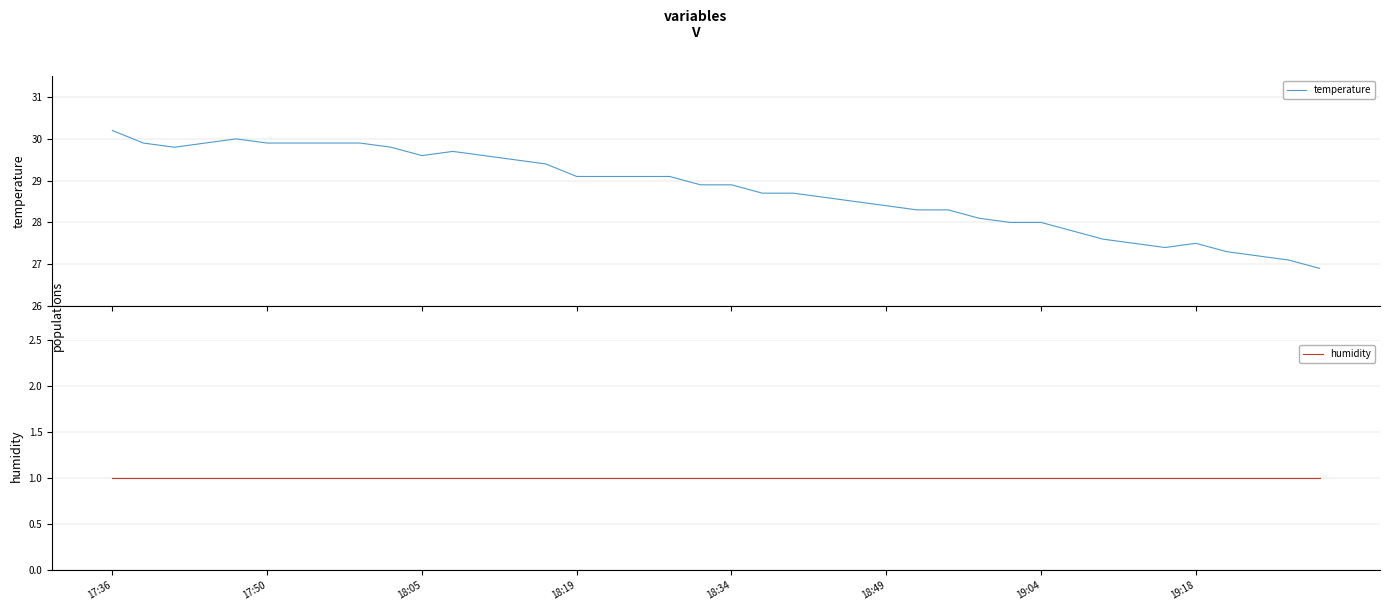

At which label is humidity closest to 1?

17:36